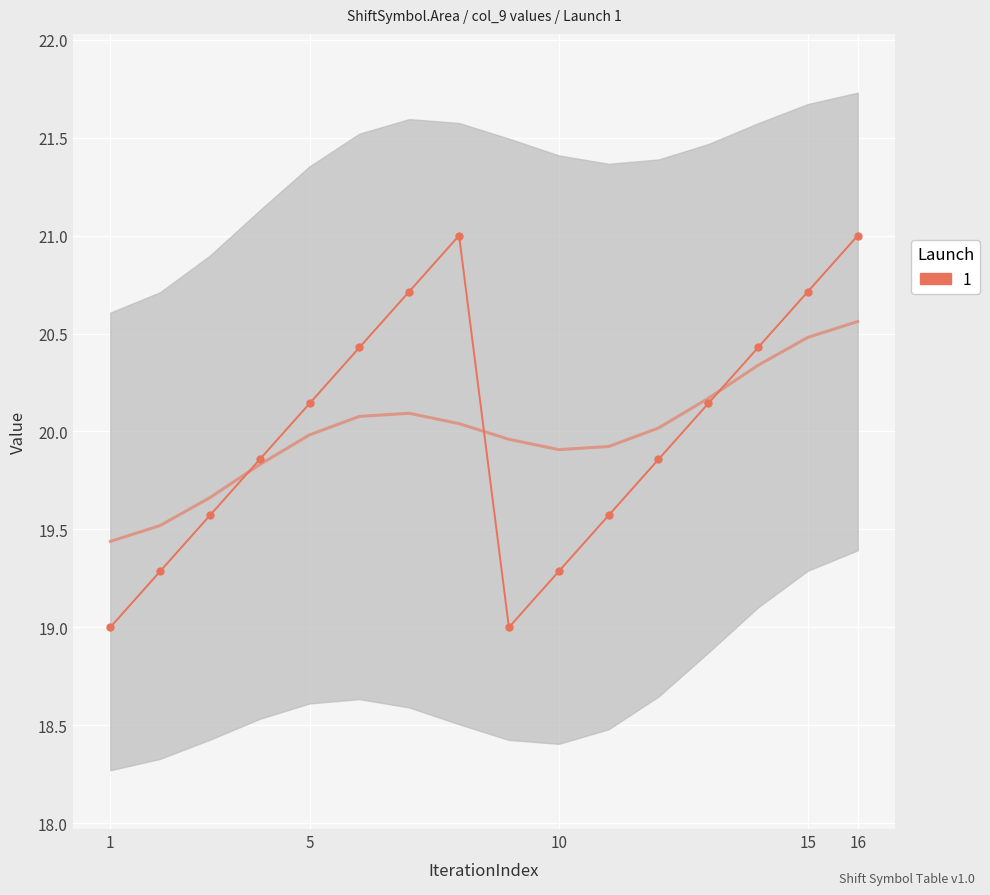

Count the number of values greater than 20.

8